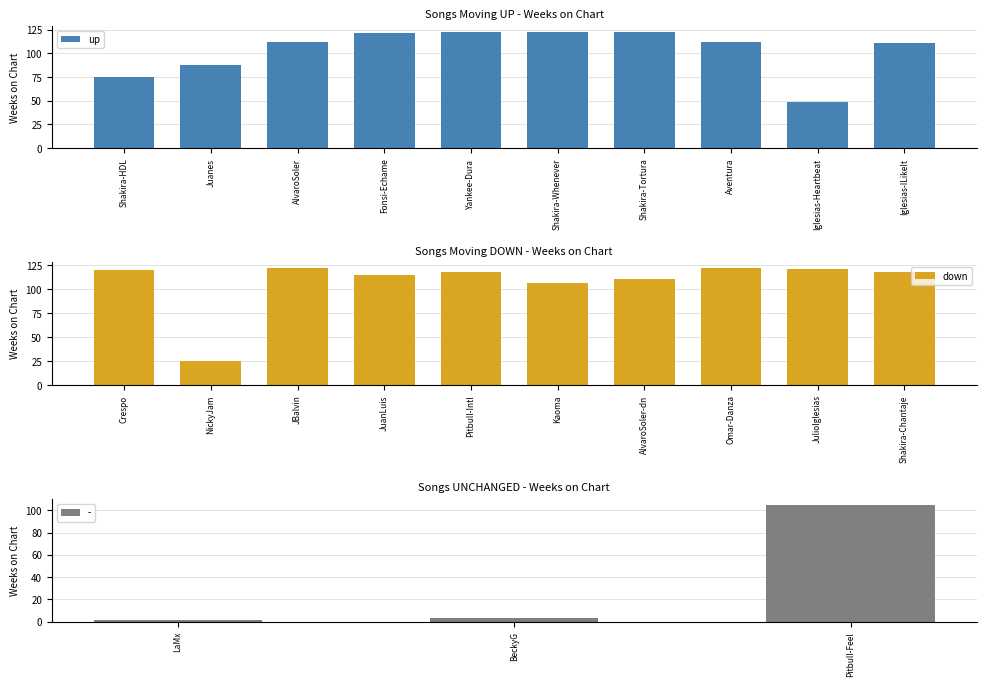

Is it true that up equals 49 at Iglesias-Heartbeat?

True